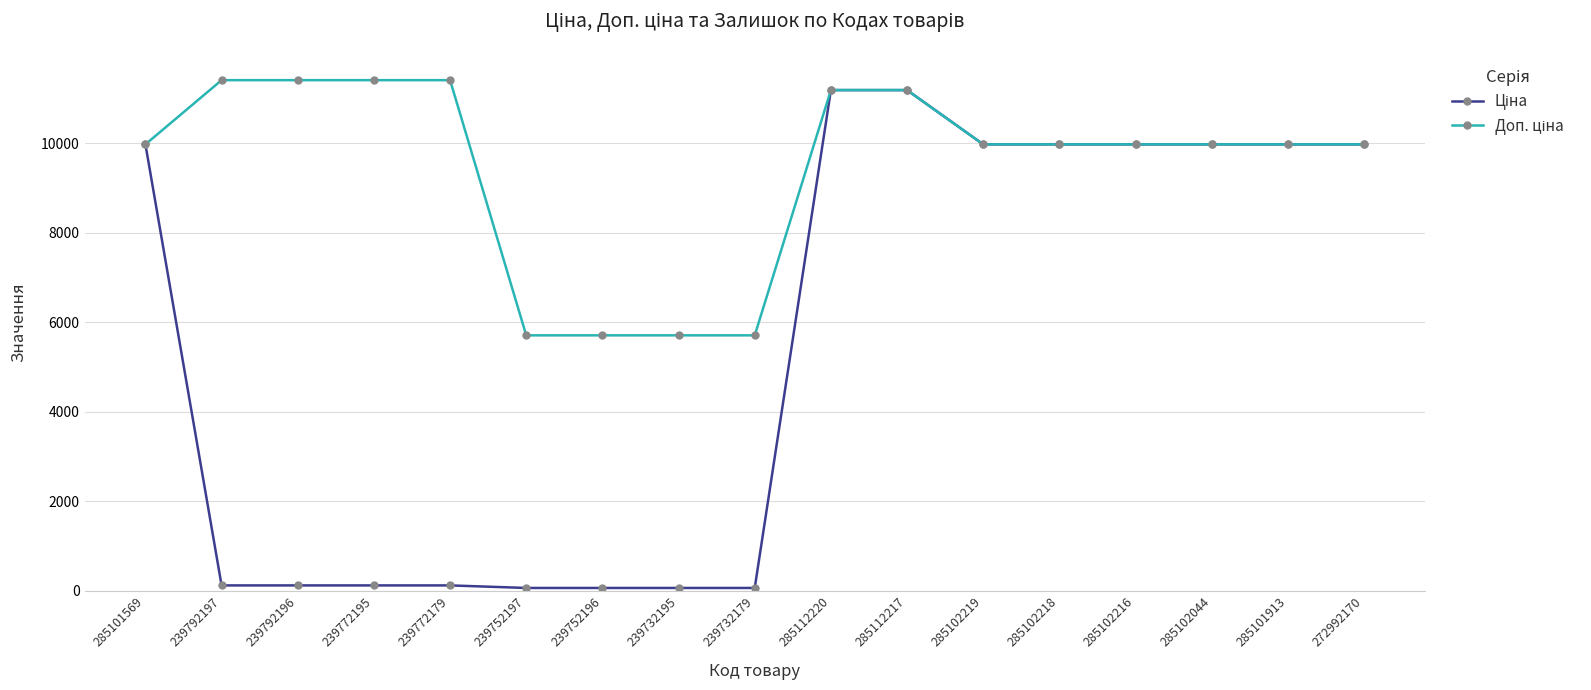

What is the greatest value displayed?

11410.0